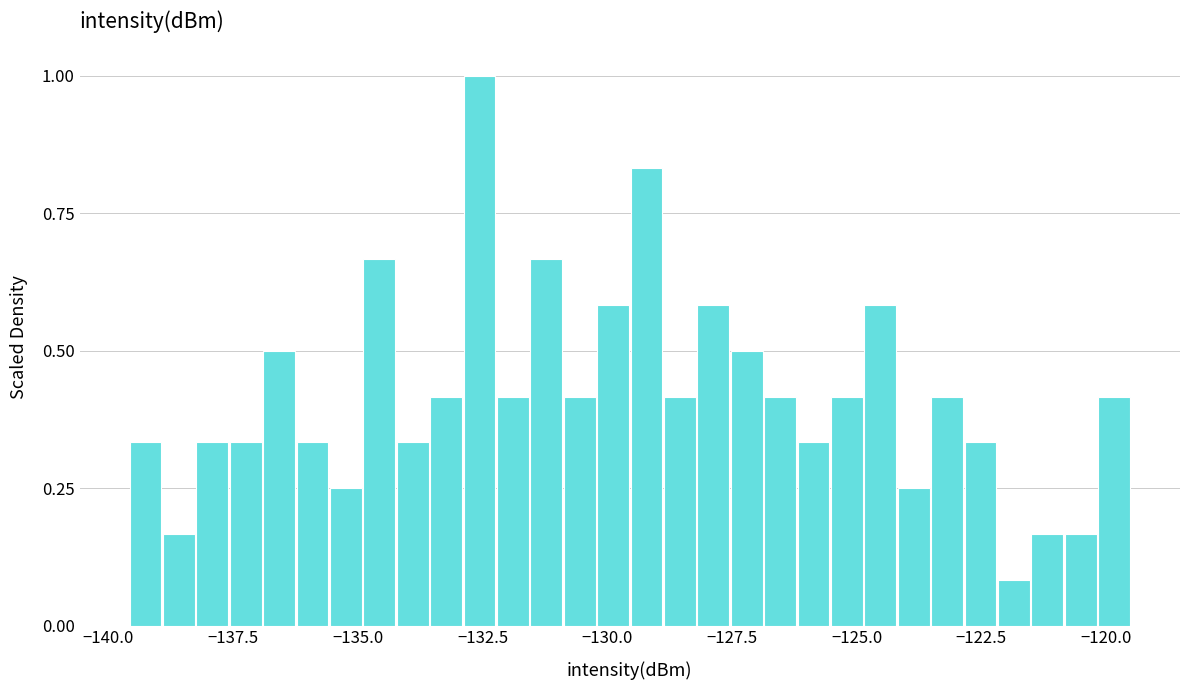

Read against the x-axis, roughly where is the centre of the tallest bar?

-132.5